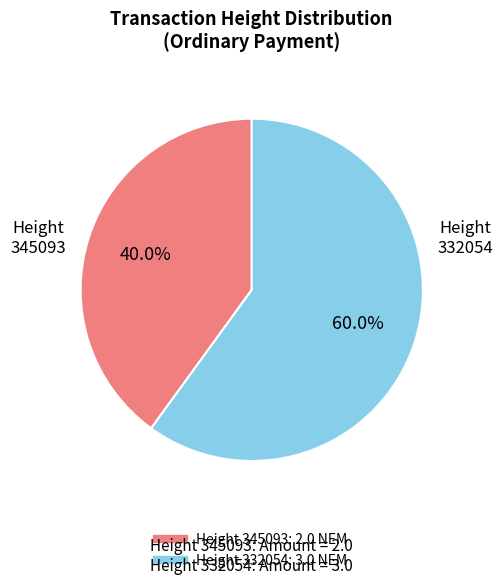

Is there a majority slice in this chart?

Yes